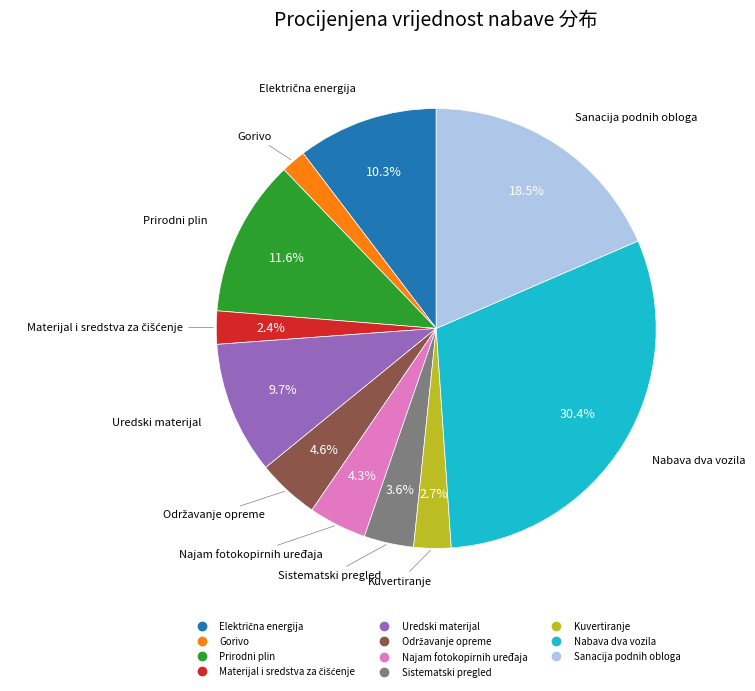

To the nearest percent, what percentage of the pie is Gorivo?

2%